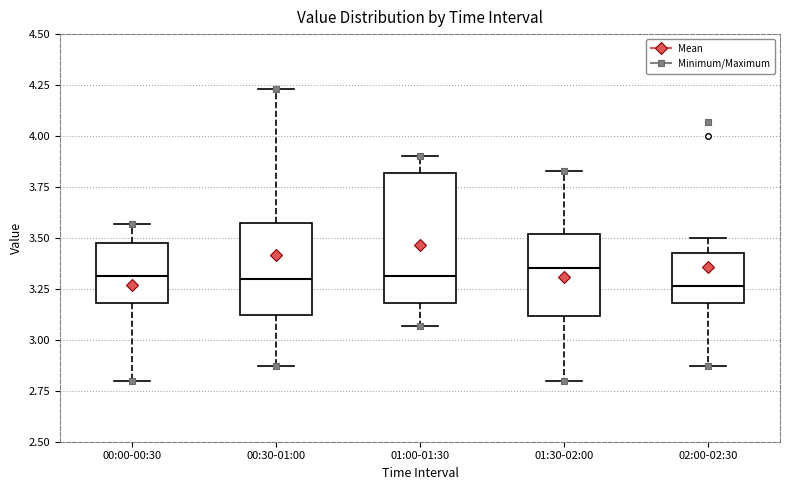

Reading left to right, transcribe this box plot: for each box, give where its median line is, the range the box spans, and where its two whiskers end, as read against the y-axis. The values are not printed on the chart, so give them approximately, as read against the axis.

00:00-00:30: median 3.30, box 3.20 to 3.50, whiskers 2.80 to 3.55
00:30-01:00: median 3.30, box 3.10 to 3.55, whiskers 2.85 to 4.25
01:00-01:30: median 3.30, box 3.20 to 3.80, whiskers 3.05 to 3.90
01:30-02:00: median 3.35, box 3.10 to 3.50, whiskers 2.80 to 3.85
02:00-02:30: median 3.25, box 3.20 to 3.45, whiskers 2.85 to 3.50